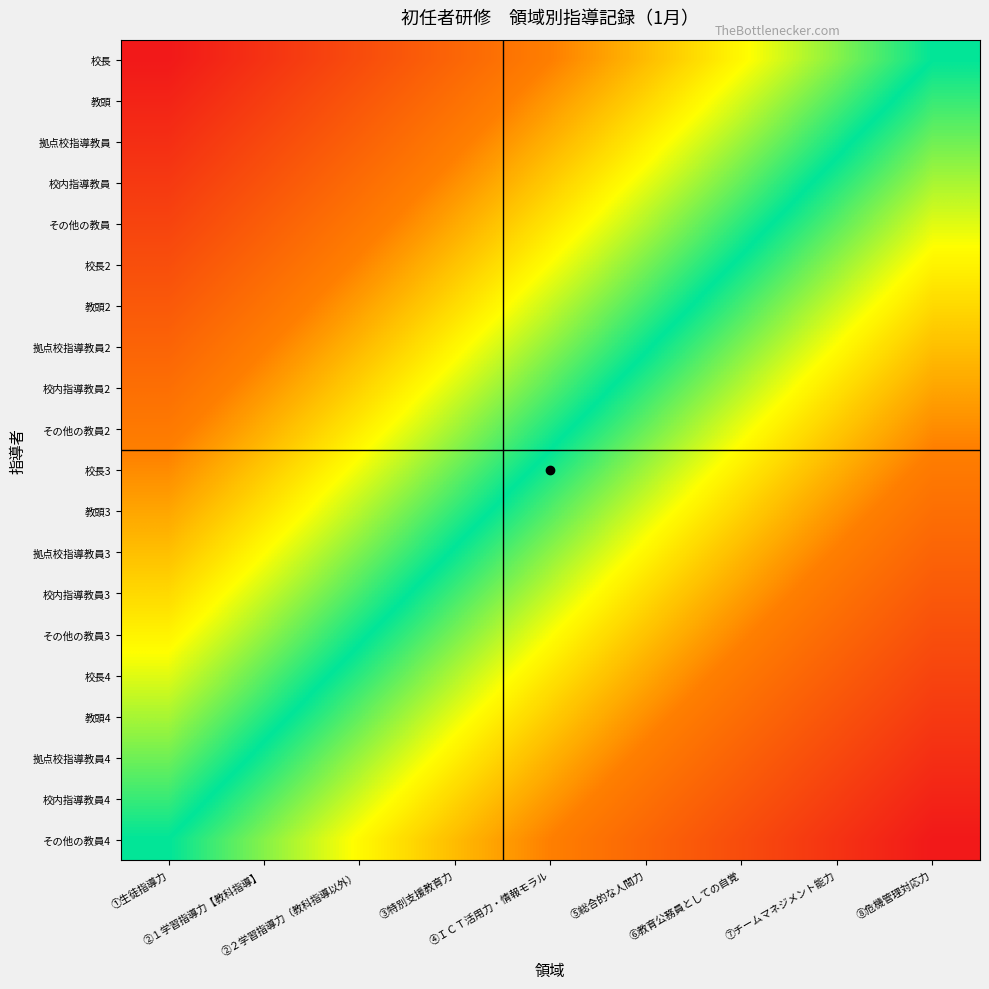

What is the difference between the highest and lowest values at ⑥教育公務員としての自覚?

0.5